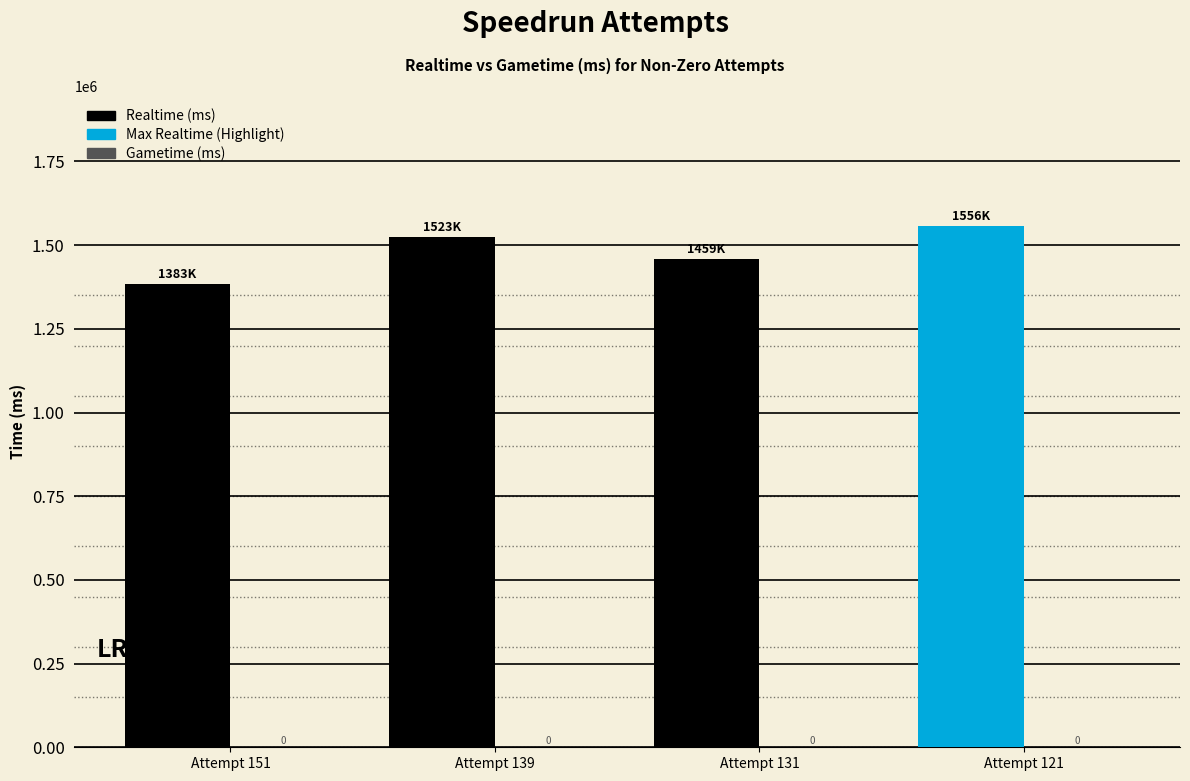

Are the bars horizontal?

No